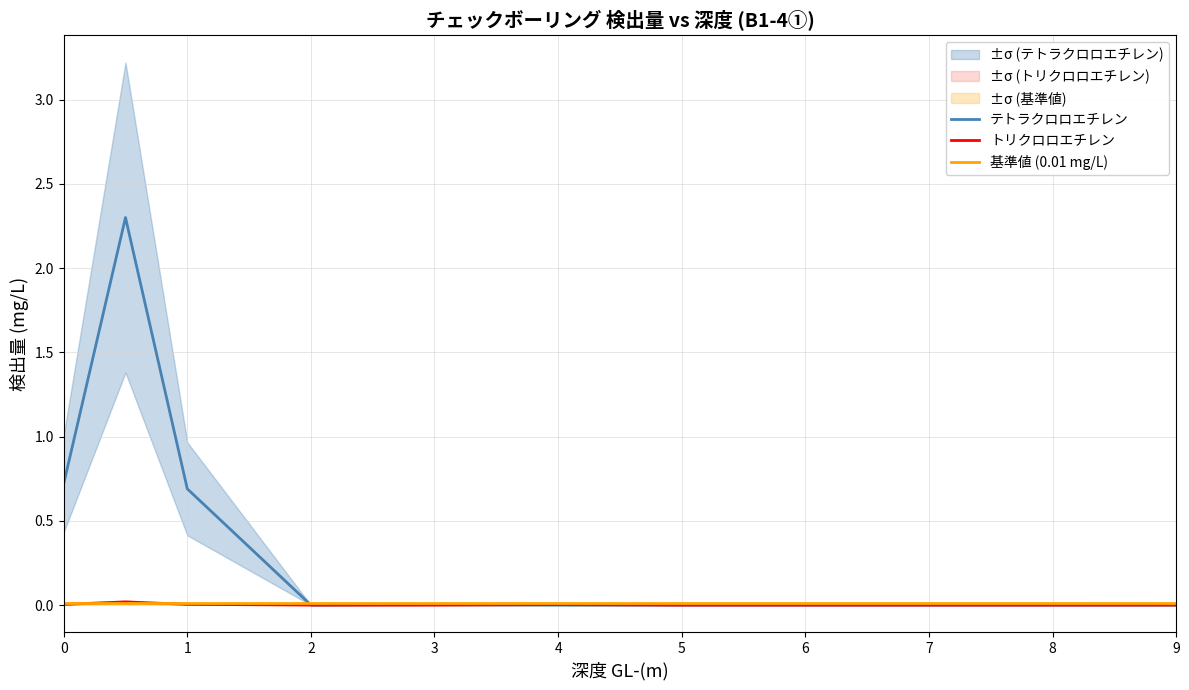

In テトラクロロエチレン, how many points are higher than both neighbors (excluding endpoints)?

2